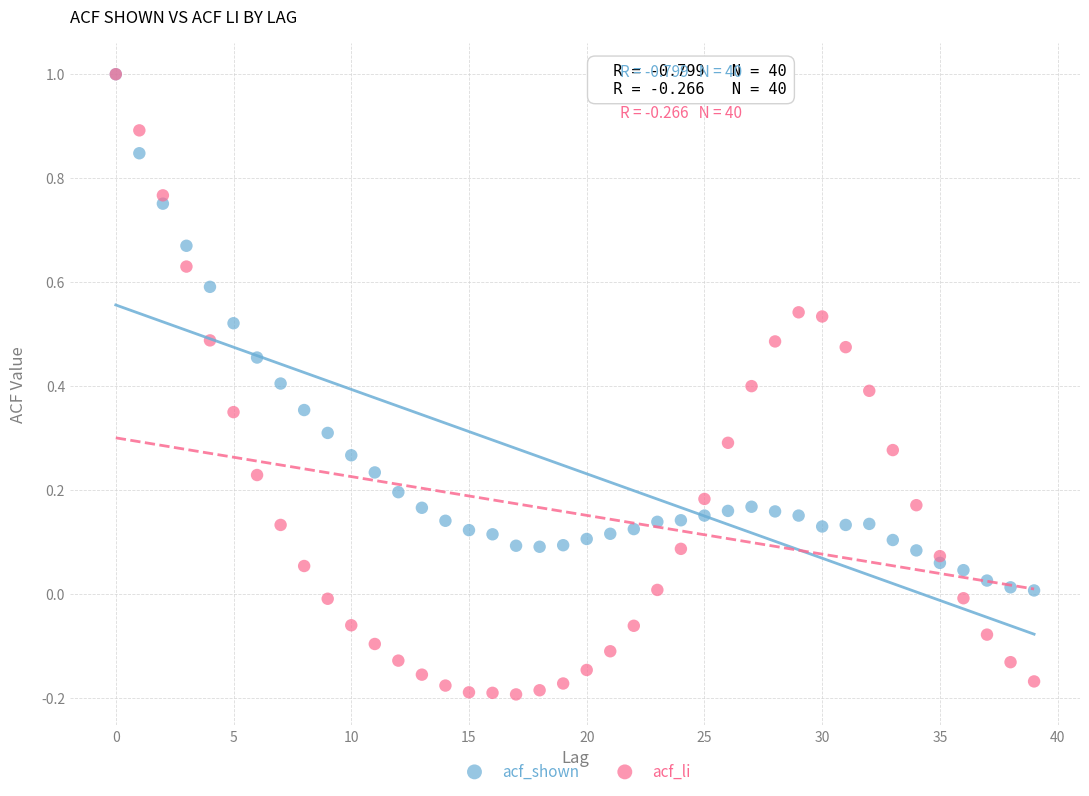

What are all the series names shown in the legend?

acf_shown, acf_li